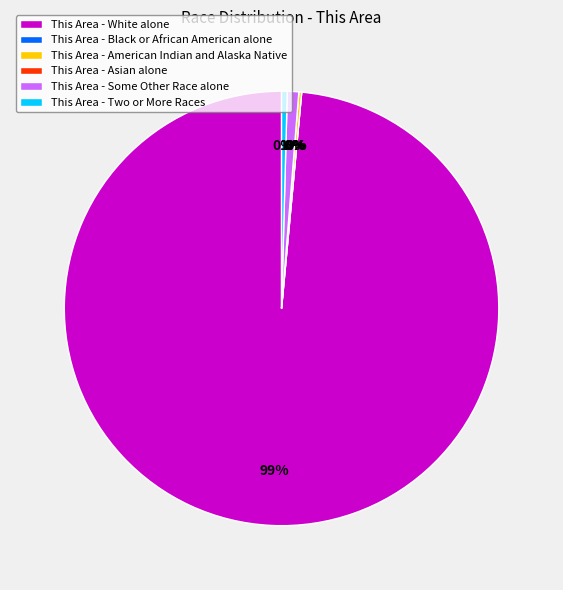

How much of the chart is everything except American Indian and Alaska Native?

99.8%